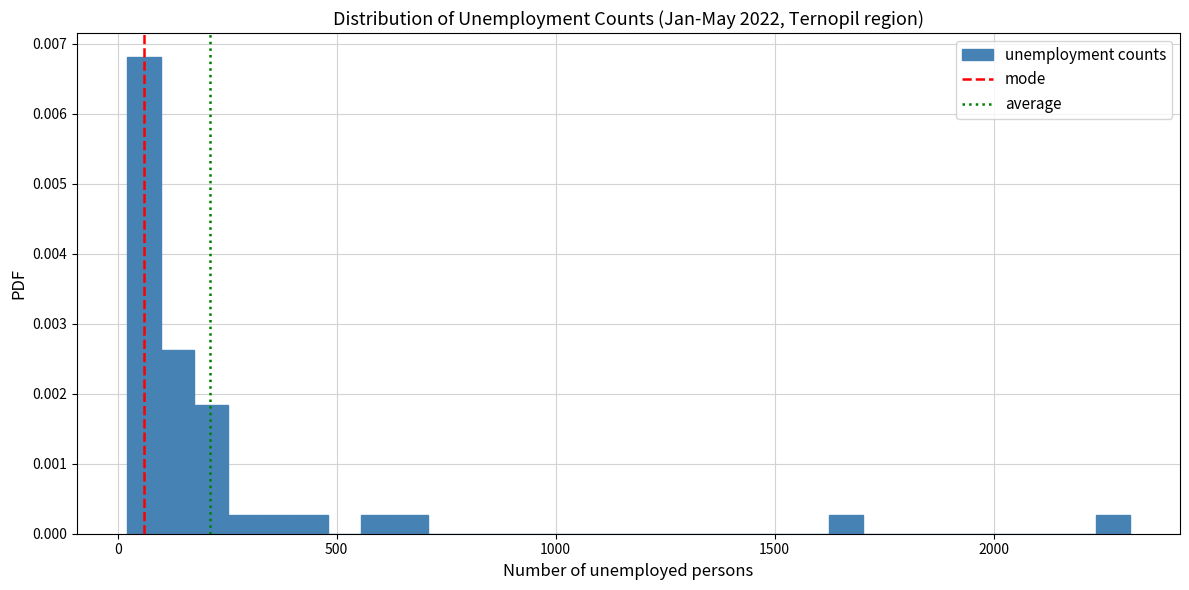

Around what value on the x-axis is the tallest bar? Give the approximate position of its centre, as read against the axis.

50